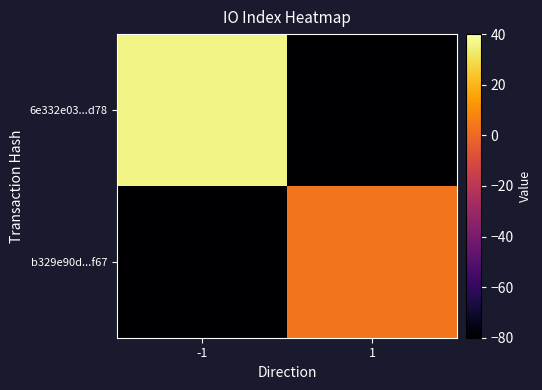

Which category has the highest value across all series?

-1